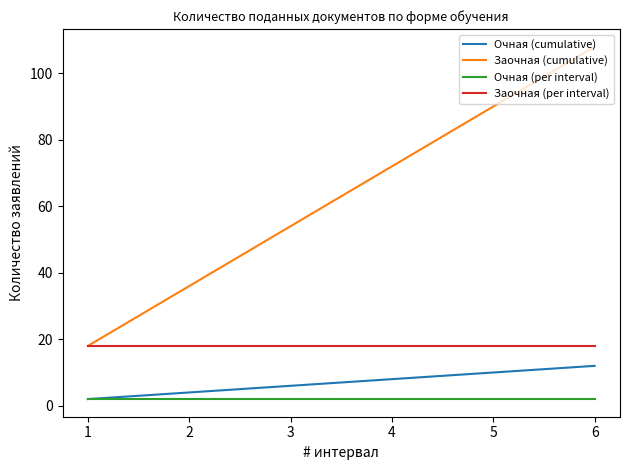

Between 1 and 5, which series saw the biggest shift?

Заочная (cumulative)